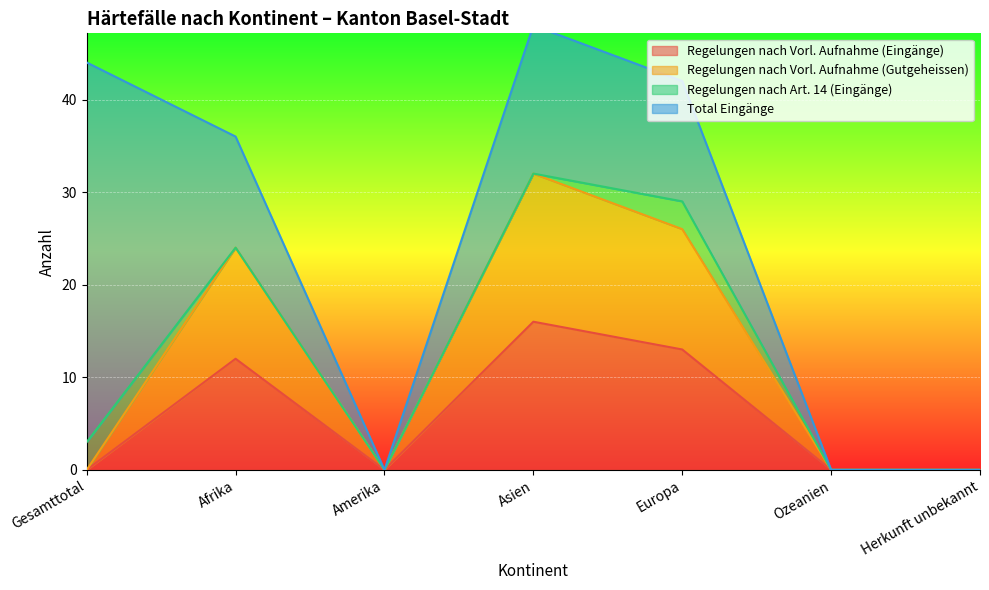

Which category has the lowest value in the Regelungen nach Vorl. Aufnahme (Gutgeheissen) series?

Gesamttotal